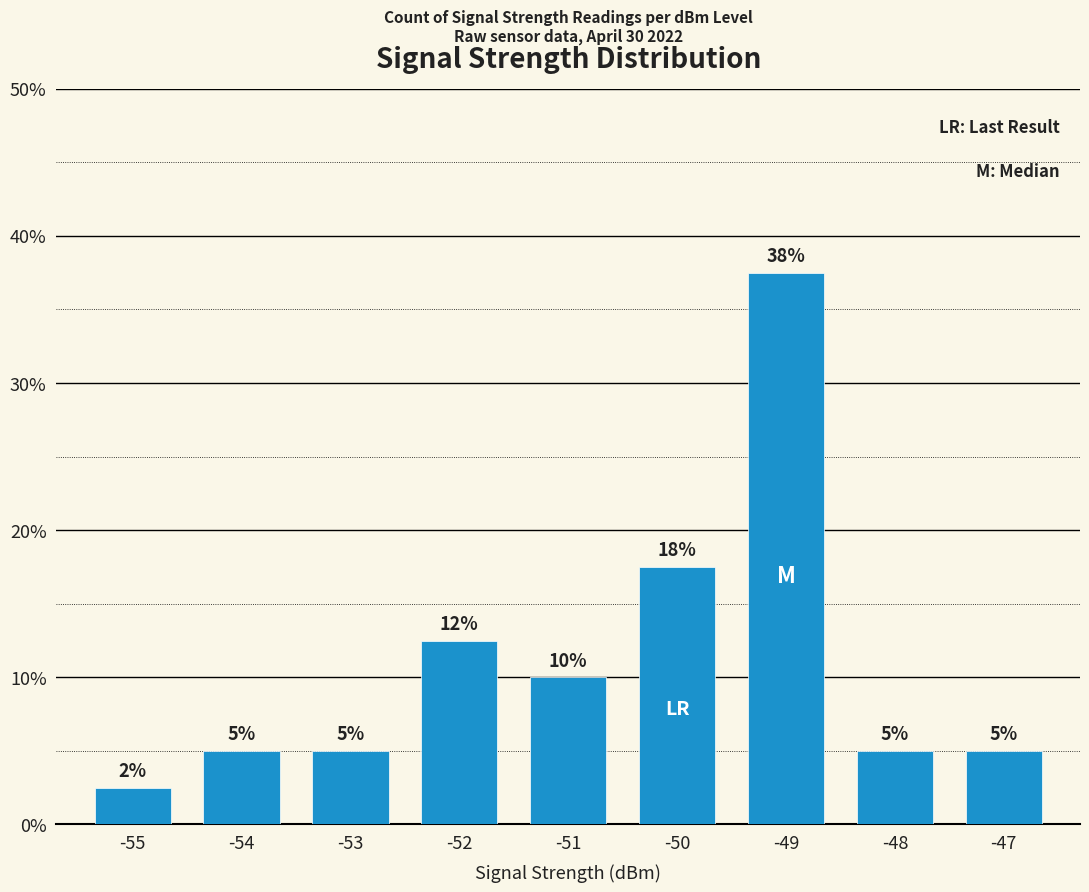

What is the difference between the second highest and second lowest values?

12.5